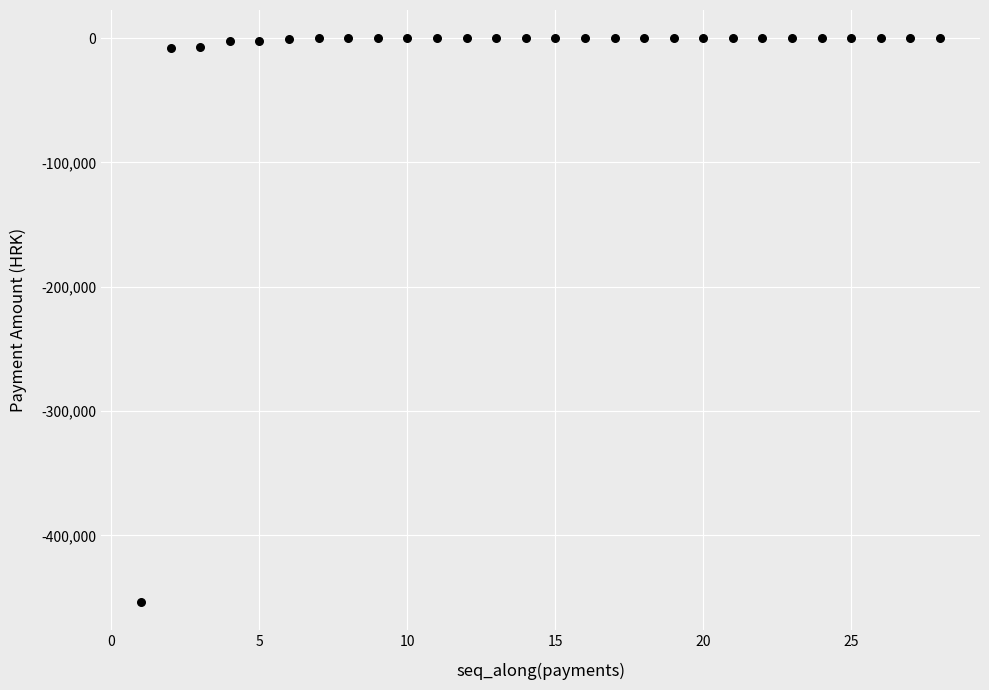

What is the range of X values (max minus min)?

27.0